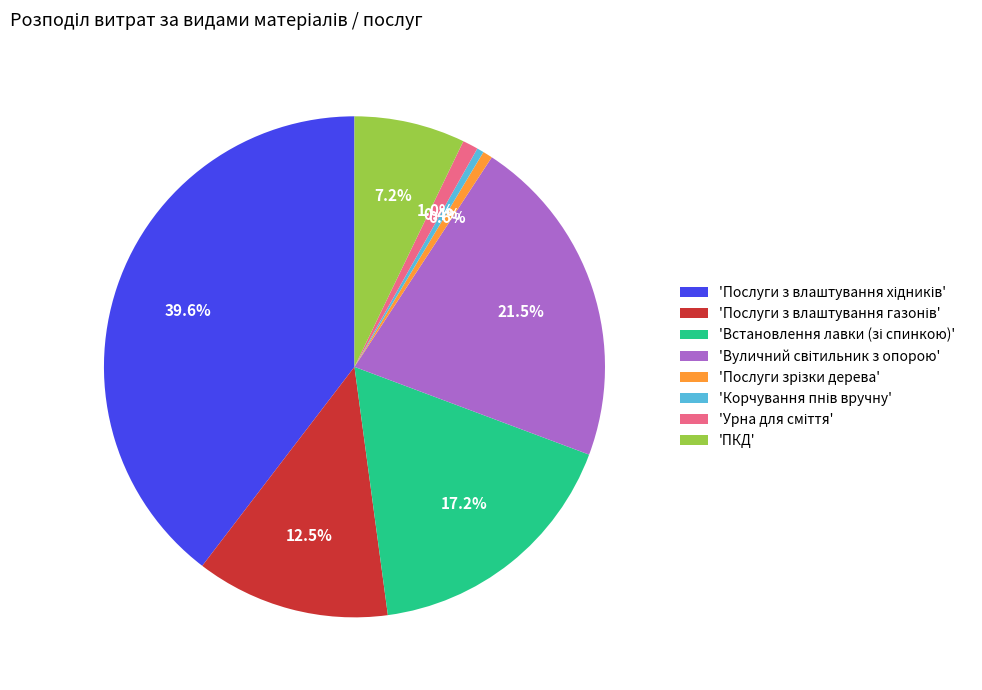

Is there any slice that represents more than half of the pie?

No